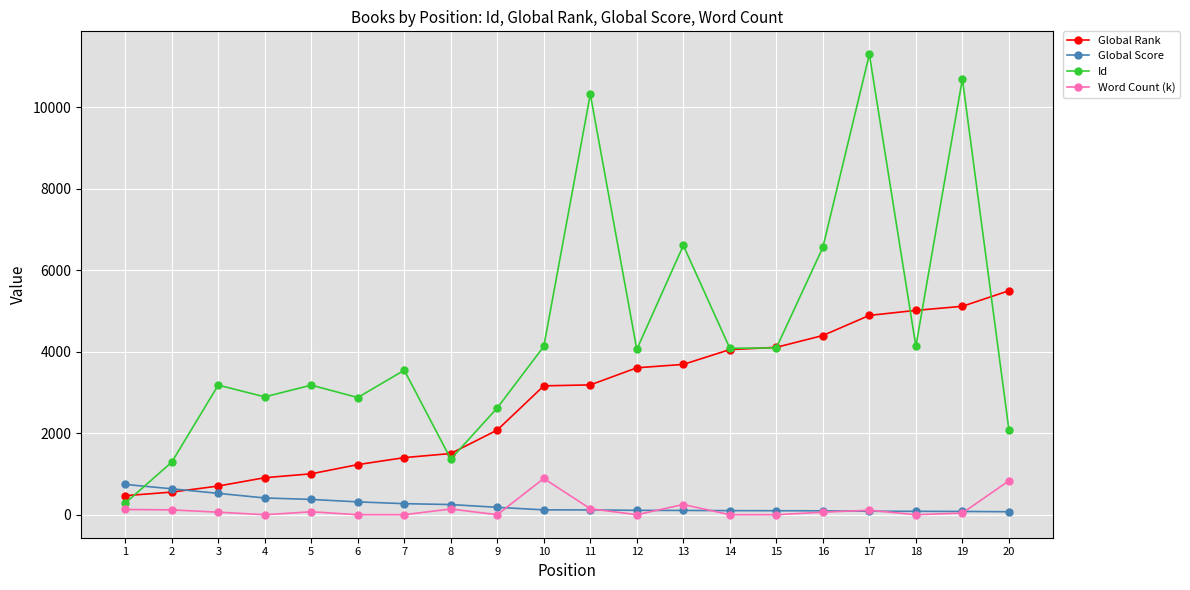

What is the approximate value of Global Rank at 14, to the nearest 10?

4050